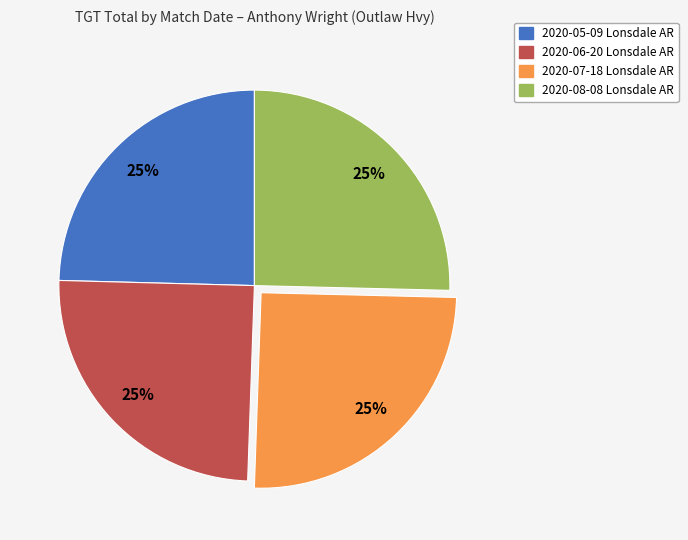

Is there any slice that represents more than half of the pie?

No